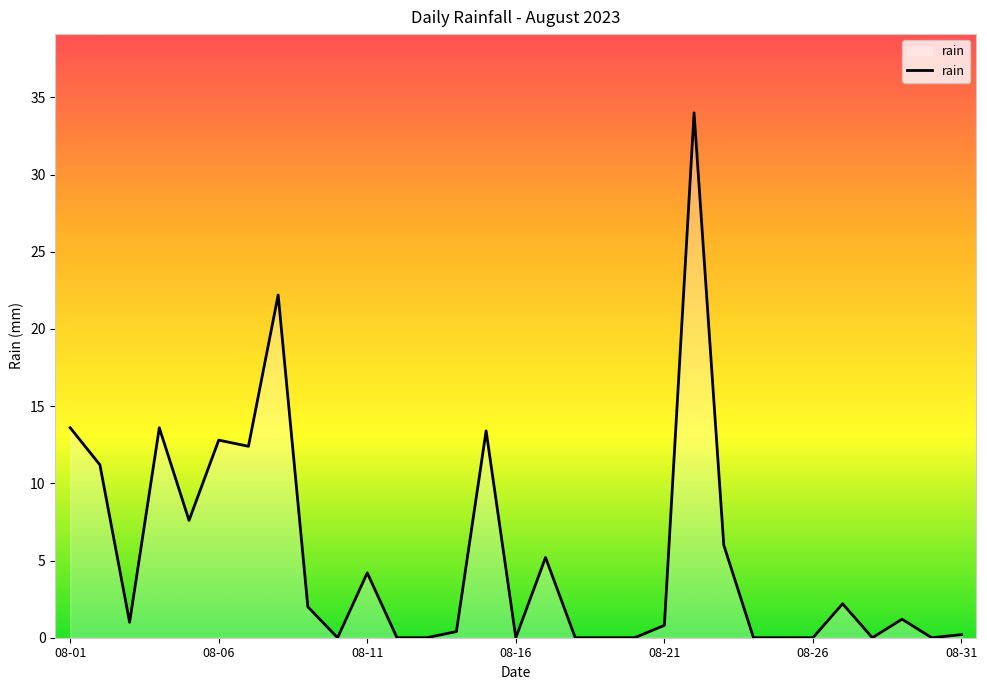

What is the difference between the maximum and minimum values?

34.0